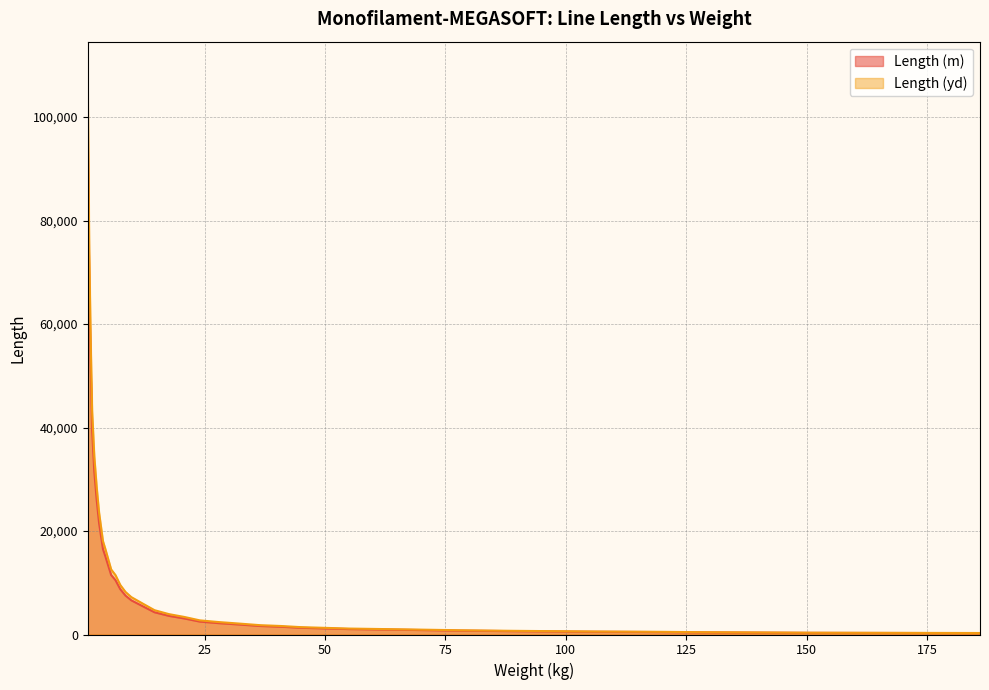

Rank the series at 167.0 from highest to lowest value.

Length (yd), Length (m)